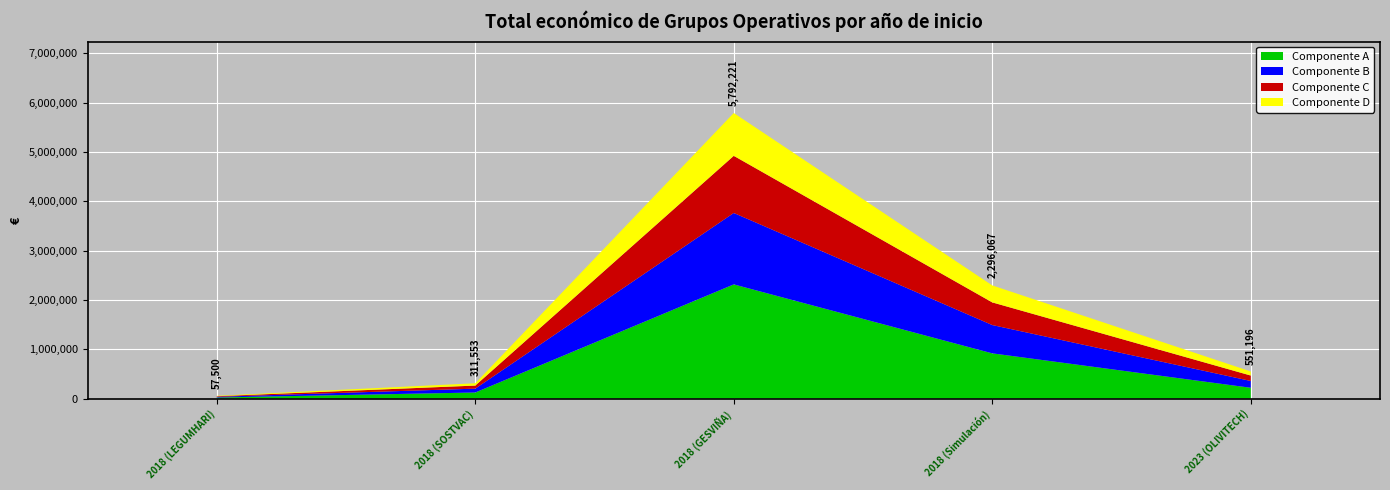

Reading left to right, extract all data points from this chart.

57500	311553	5792221	2296067	551196